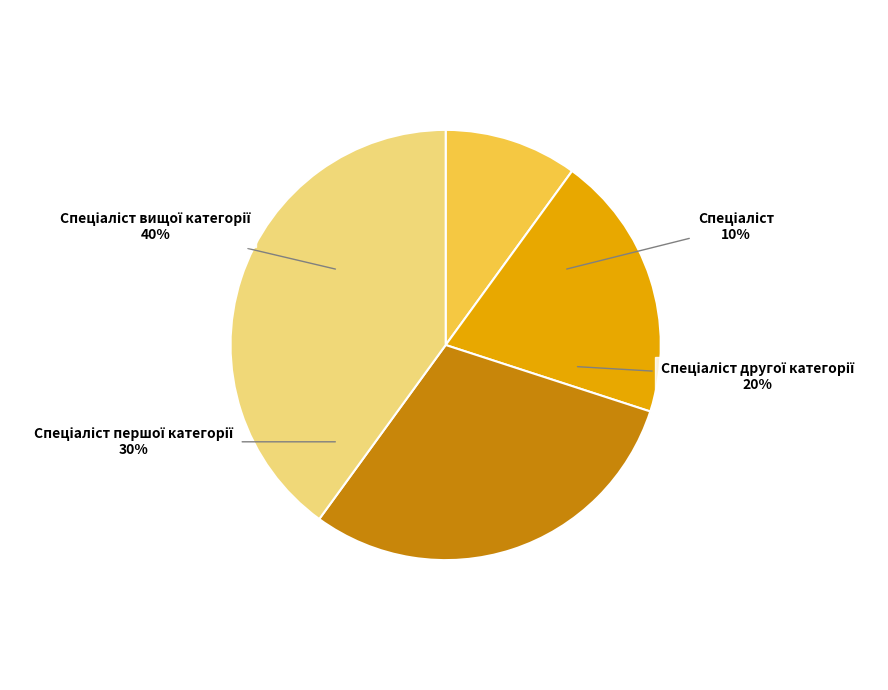

The Спеціаліст першої категорії slice represents 30% of the pie. True or false?

True